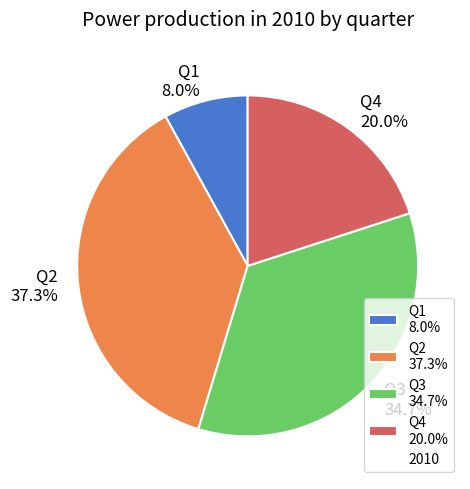

Count the number of slices in the pie.

4